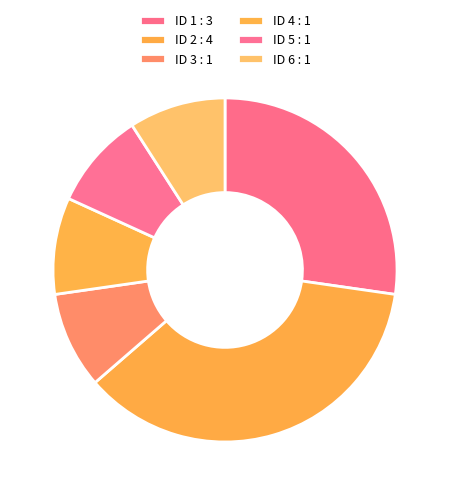

Count the number of slices in the pie.

6